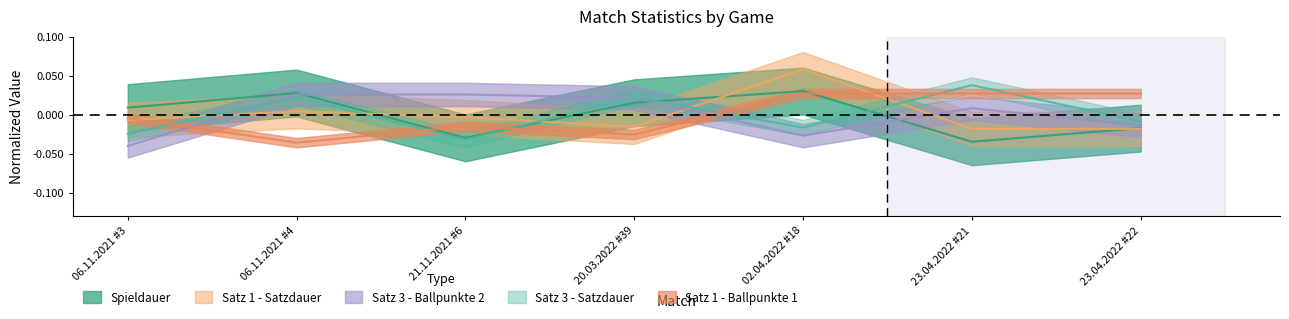

How many distinct data groups are displayed?

5